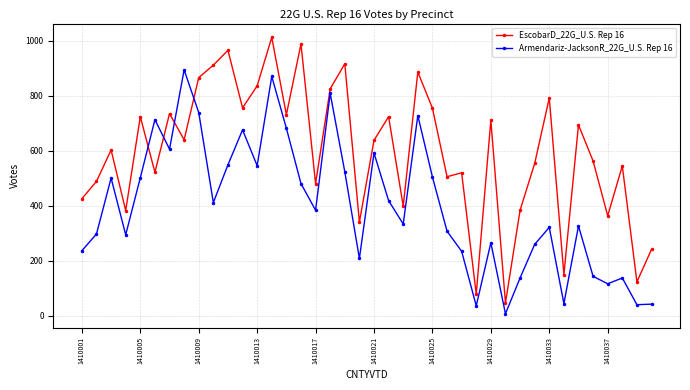

Count the number of data series in this chart.

2